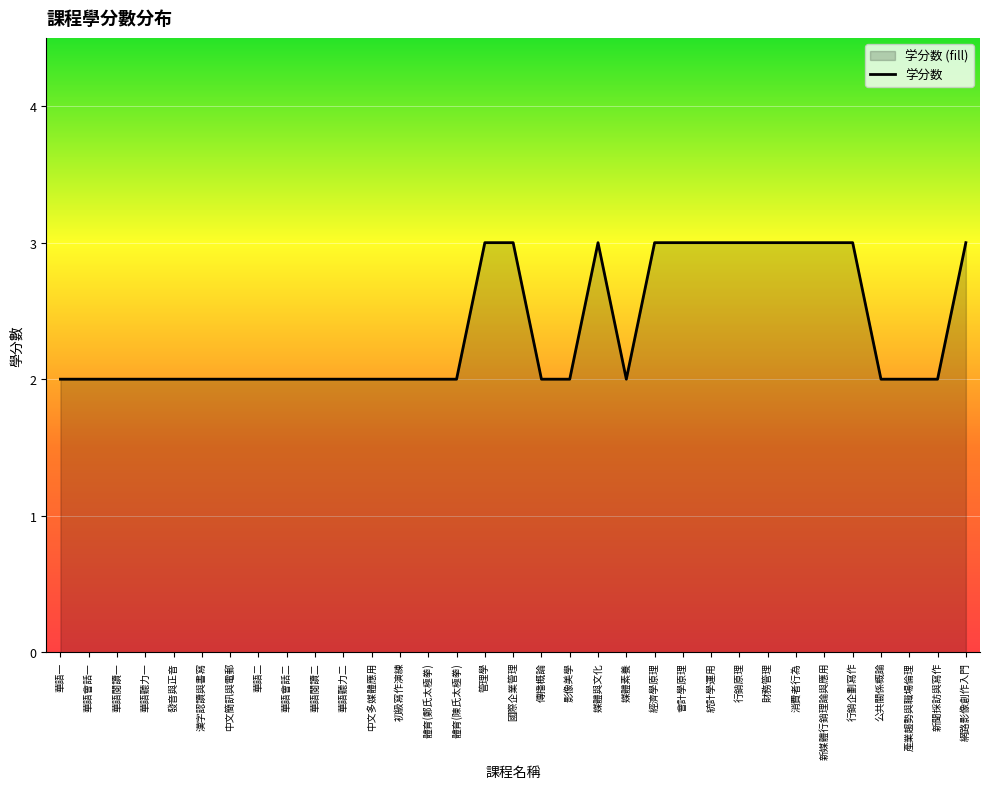

Reading left to right, extract all data points from this chart.

2	2	2	2	2	2	2	2	2	2	2	2	2	2	2	3	3	2	2	3	2	3	3	3	3	3	3	3	3	2	2	2	3